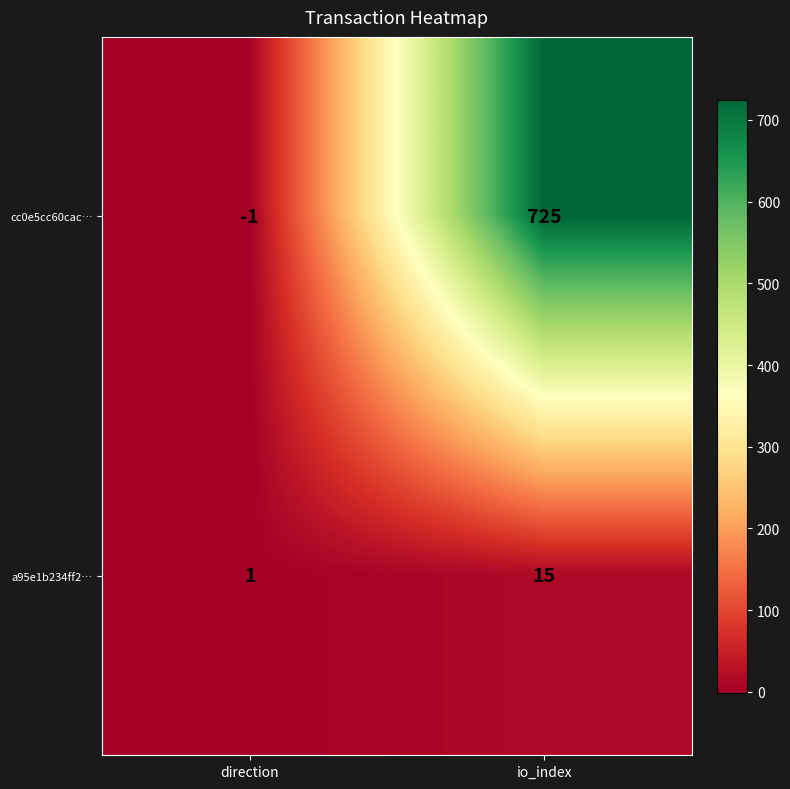

The cc0e5cc60cac… series shows 725 at io_index. True or false?

True